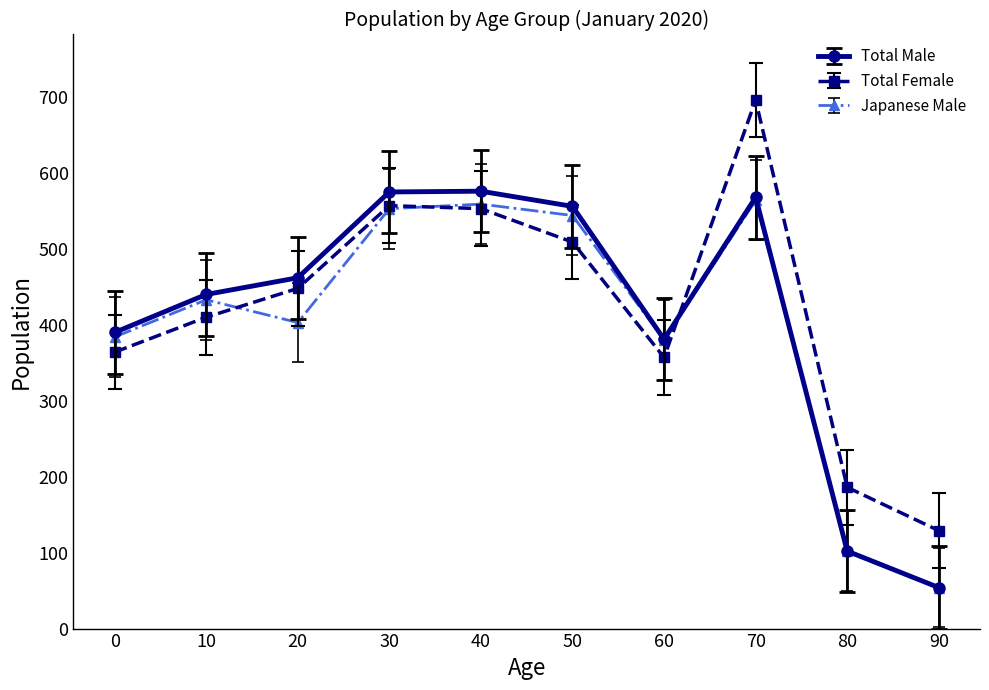

At which category is the sum across all series the highest?

70